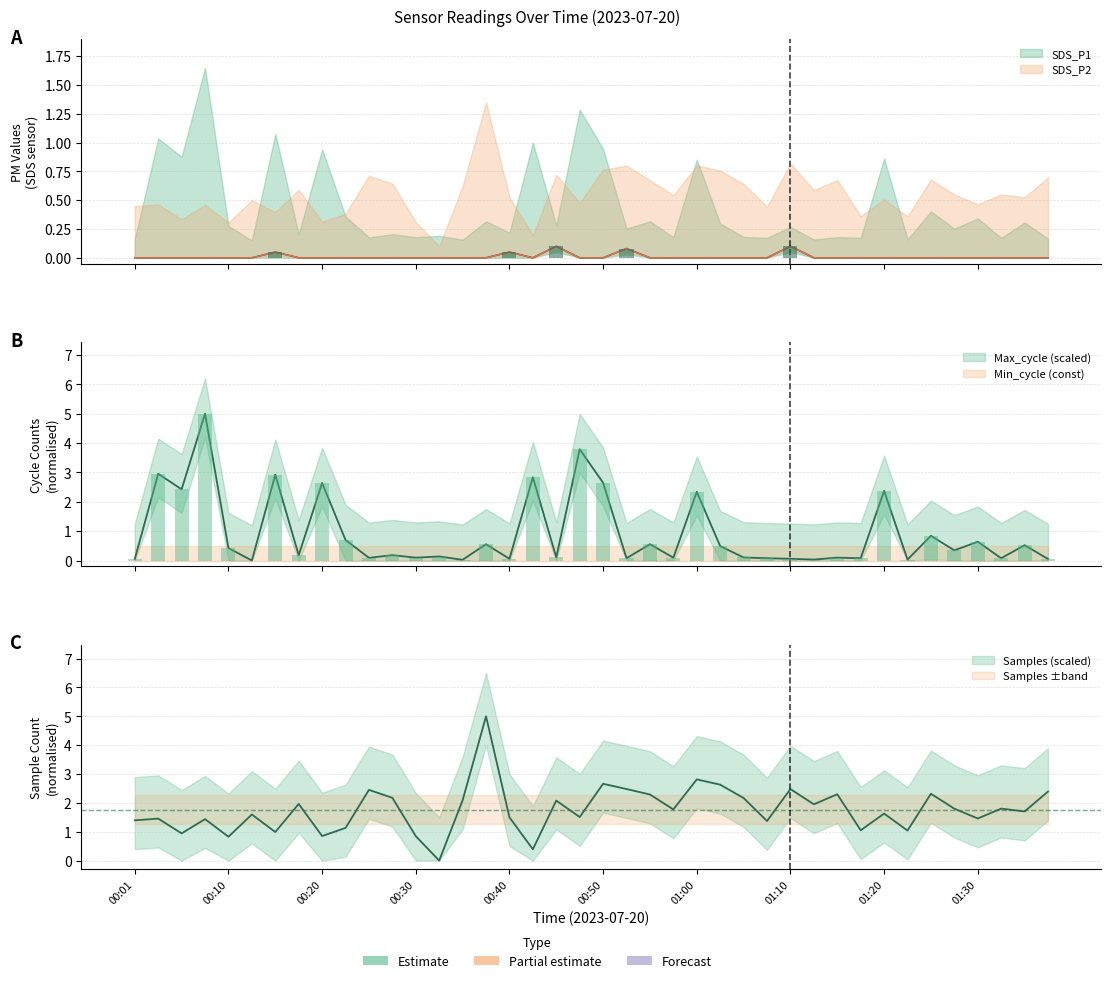

What is the label of the 26th bar from the left?

01:02